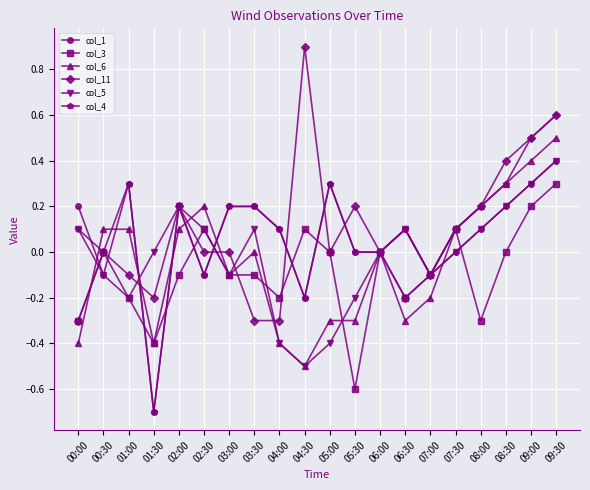

True or false: col_5 has more than 2 points higher than both neighbors.

True